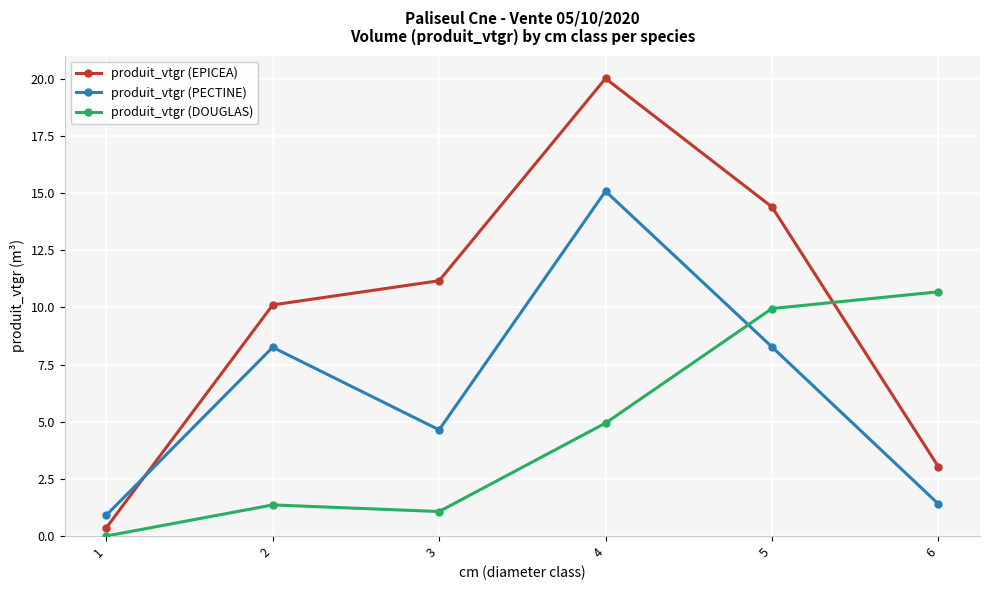

How many data points in produit_vtgr (PECTINE) are above 8?

3